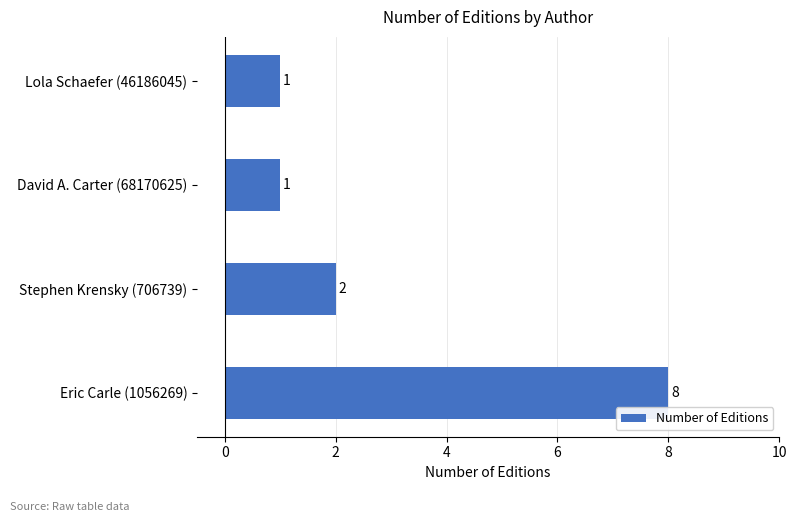

How many values are between 1 and 8?

4